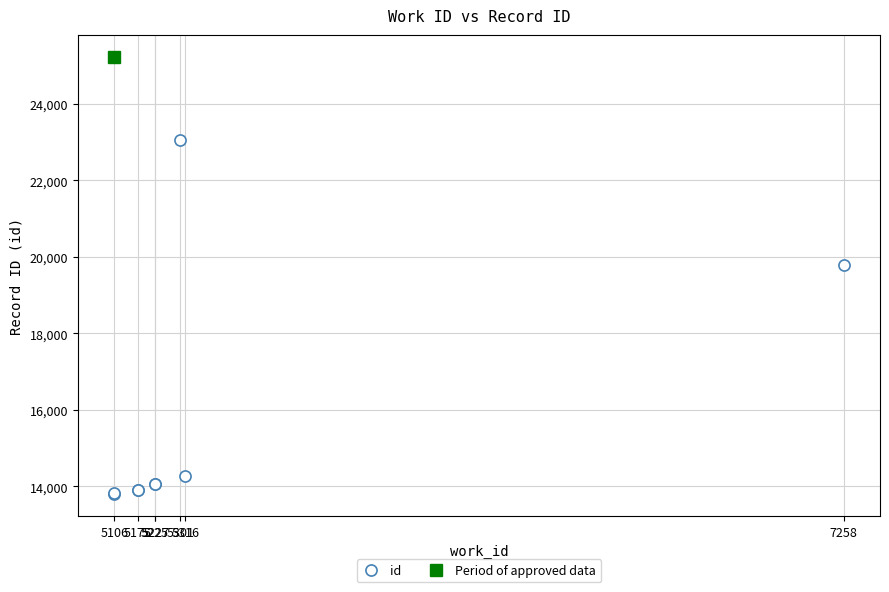

Which category has the lowest value across all series?

5106